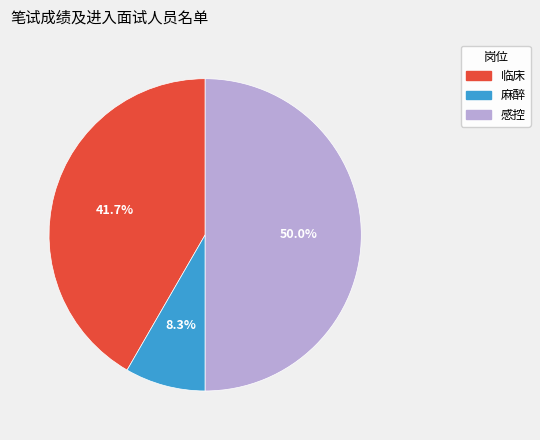

To the nearest percent, what is the average slice percentage?

33%